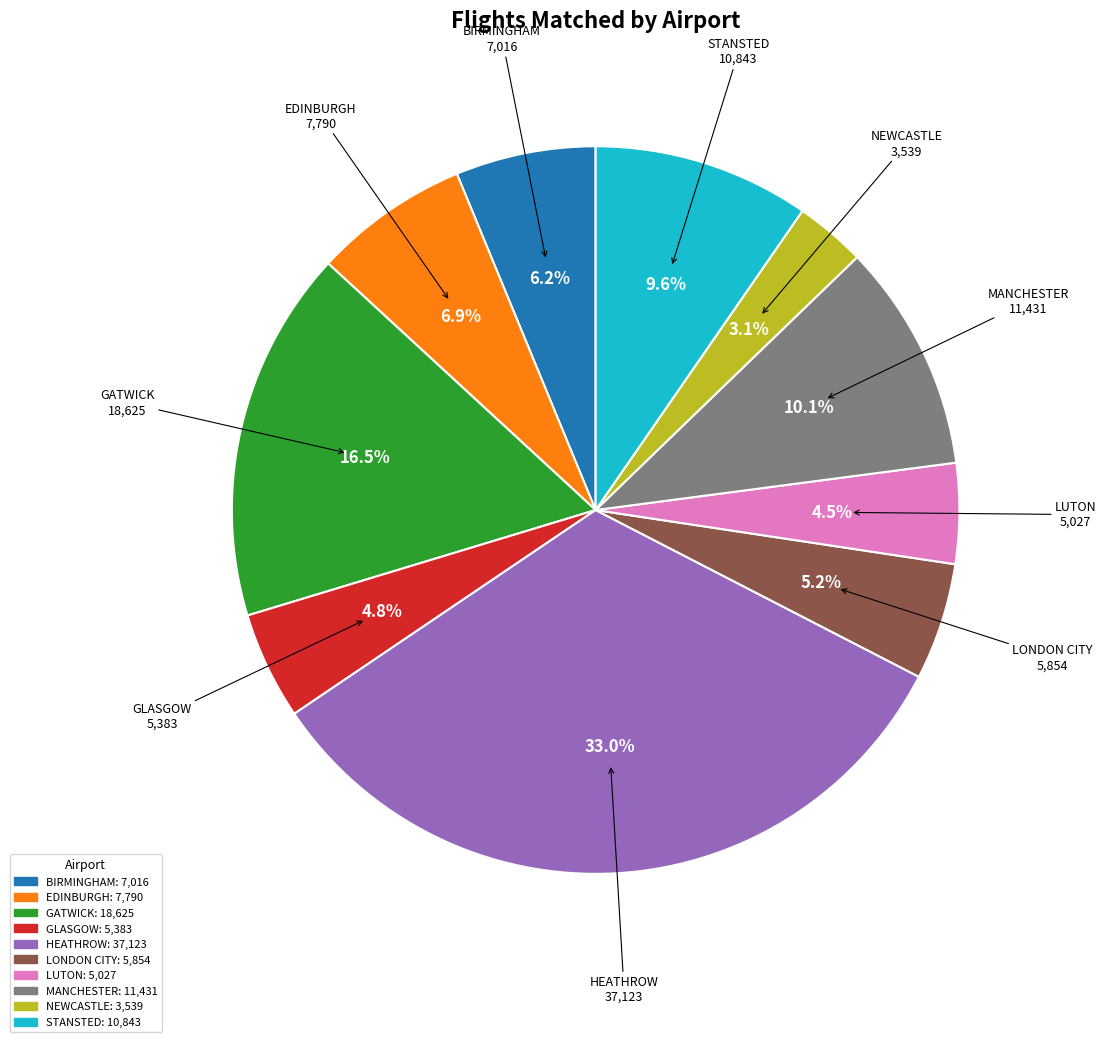

To the nearest percent, what portion does HEATHROW represent?

33%